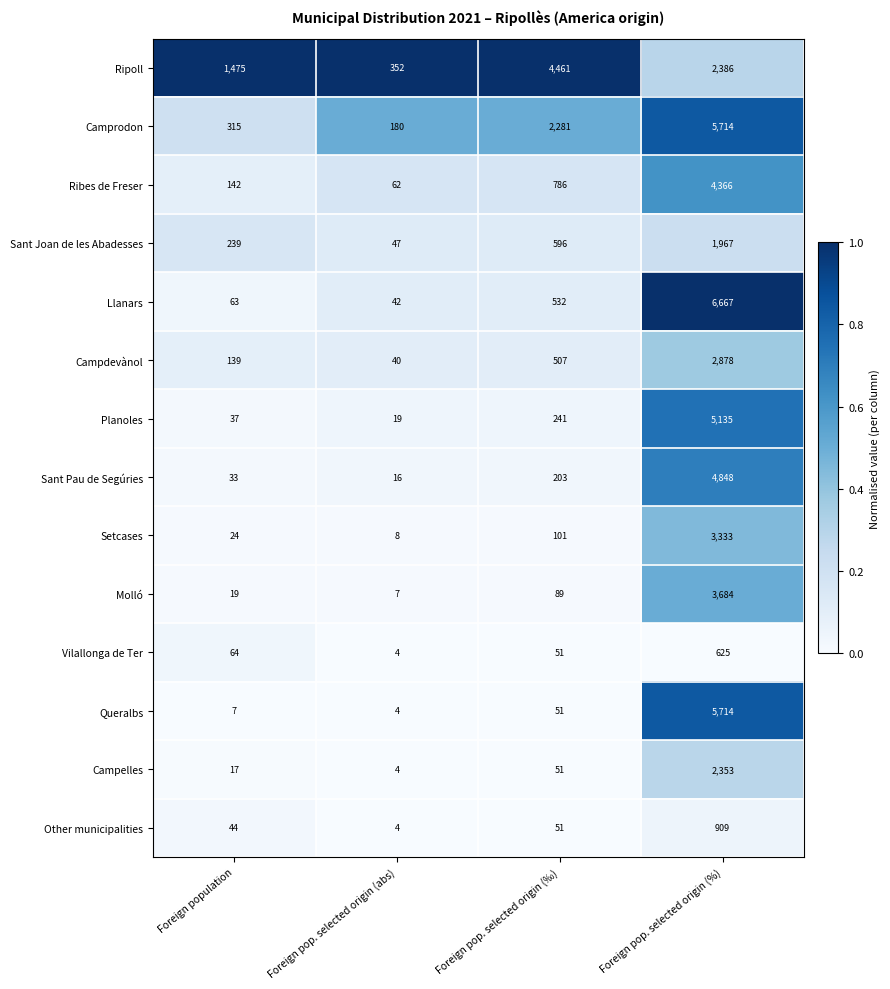

Count the Sant Joan de les Abadesses values in the range 239 to 1967.

3